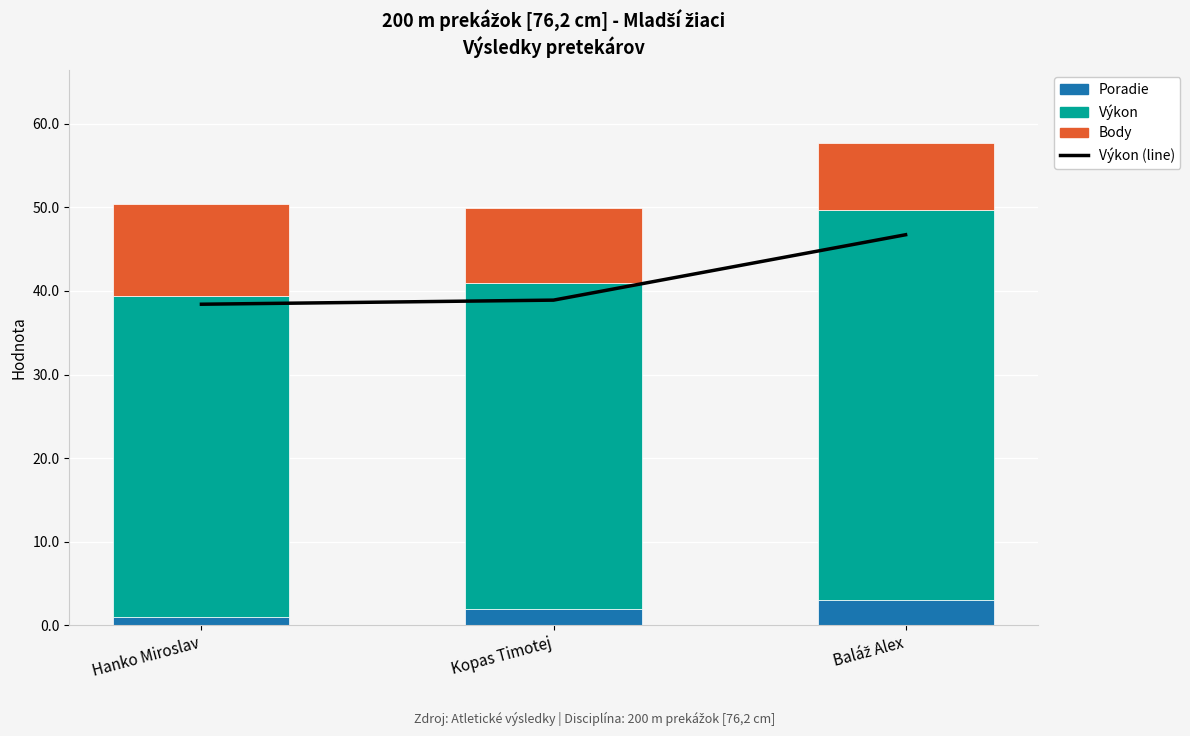

What is the label of the 2nd bar from the right?

Kopas Timotej